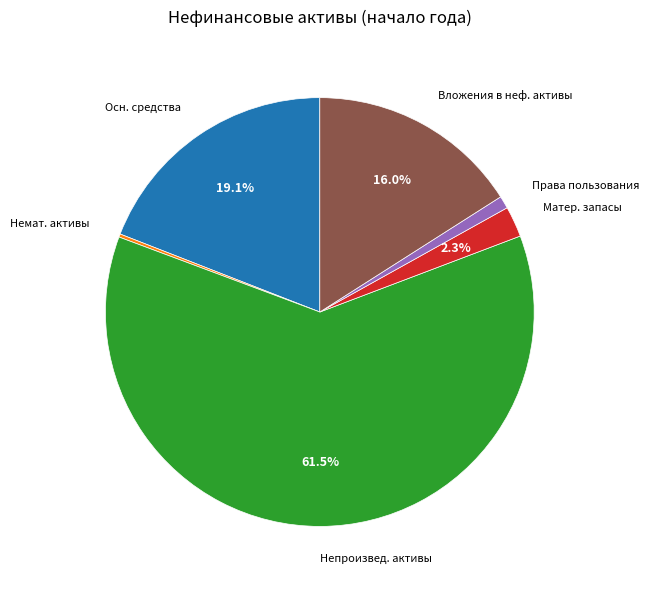

Is there a majority slice in this chart?

Yes